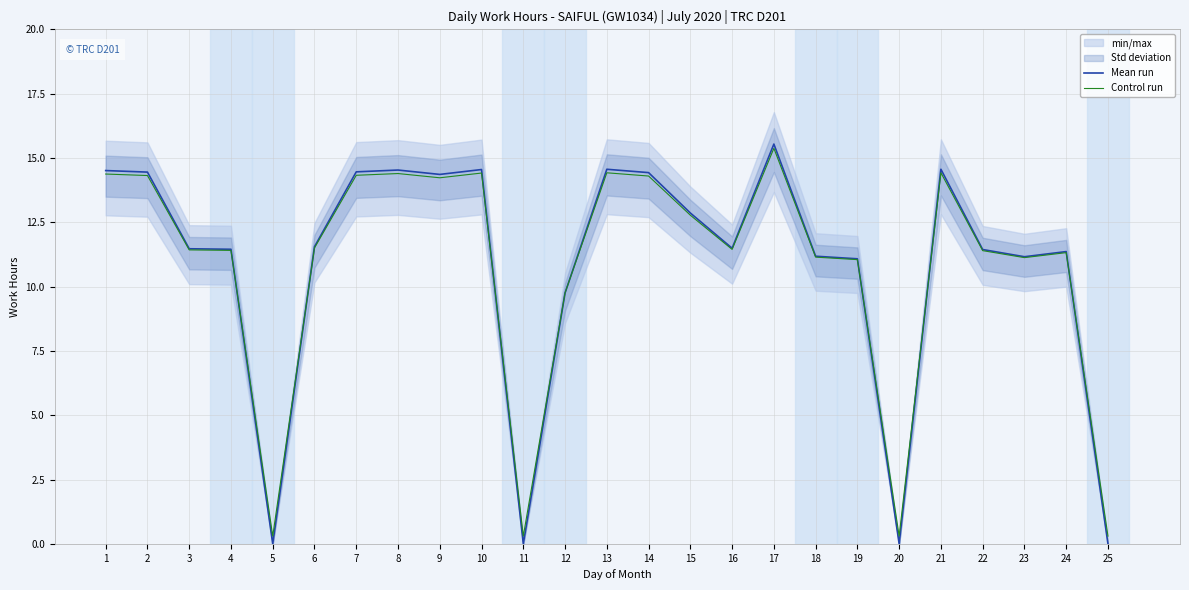

Is this an area chart (filled region under the line)?

No